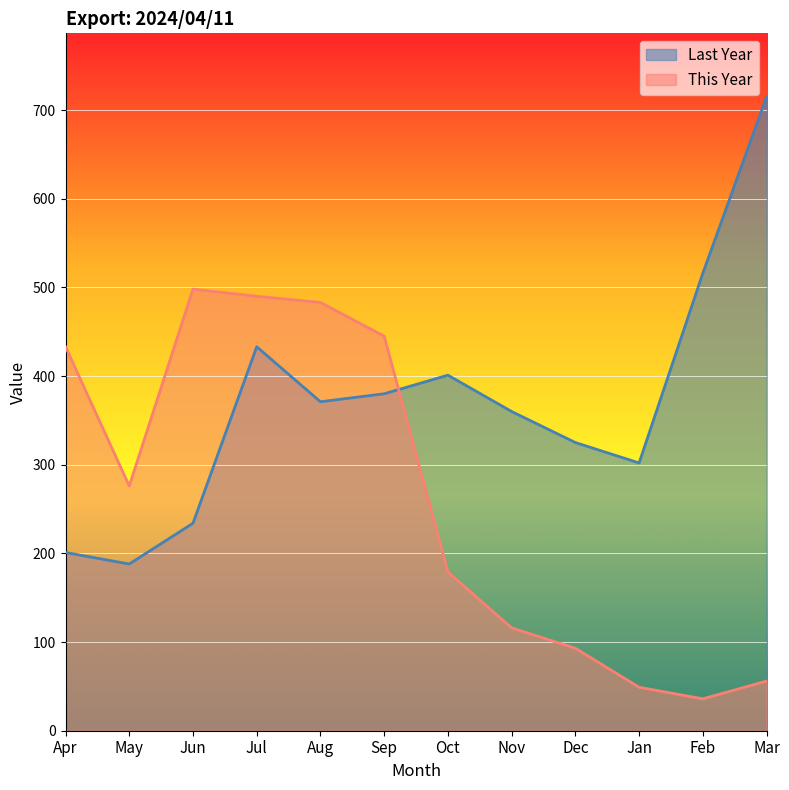

What position from the left is May?

2